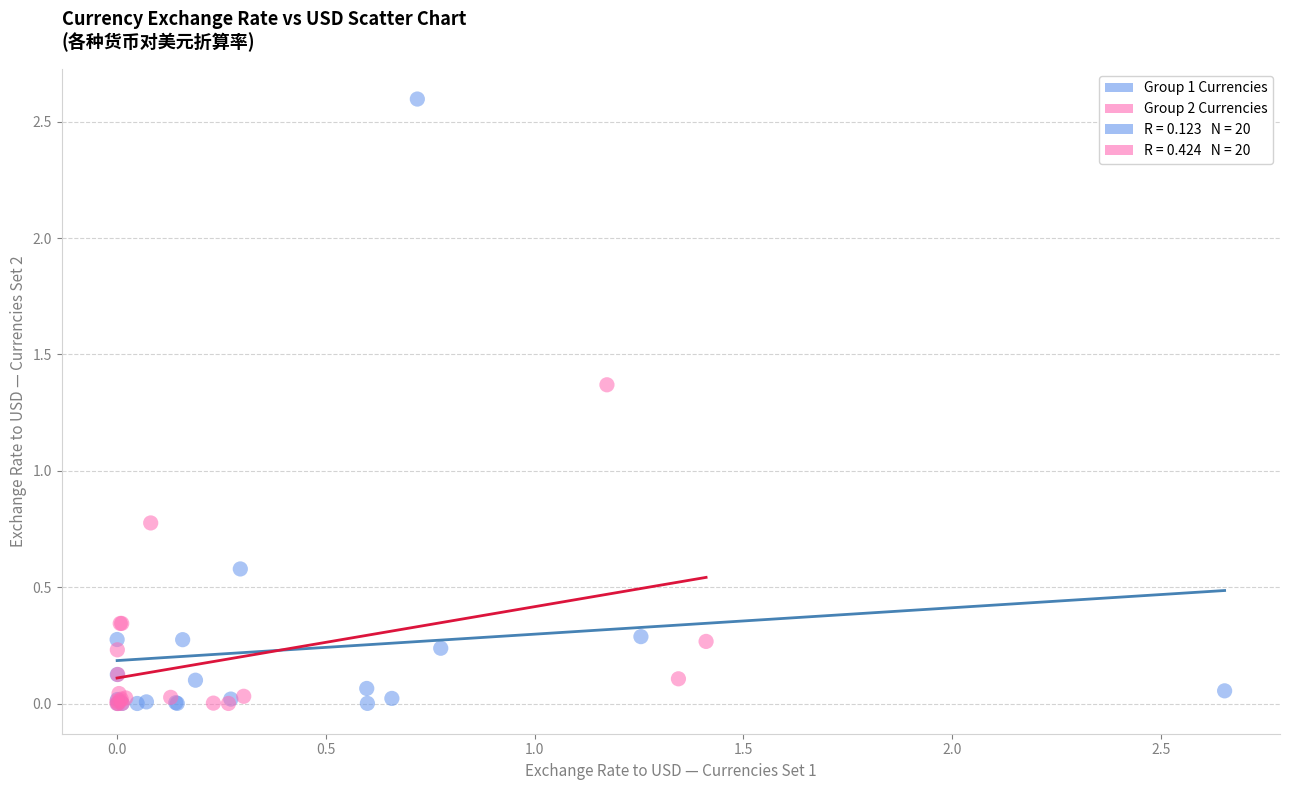

Which series reaches the maximum Y coordinate?

Group 1 Currencies